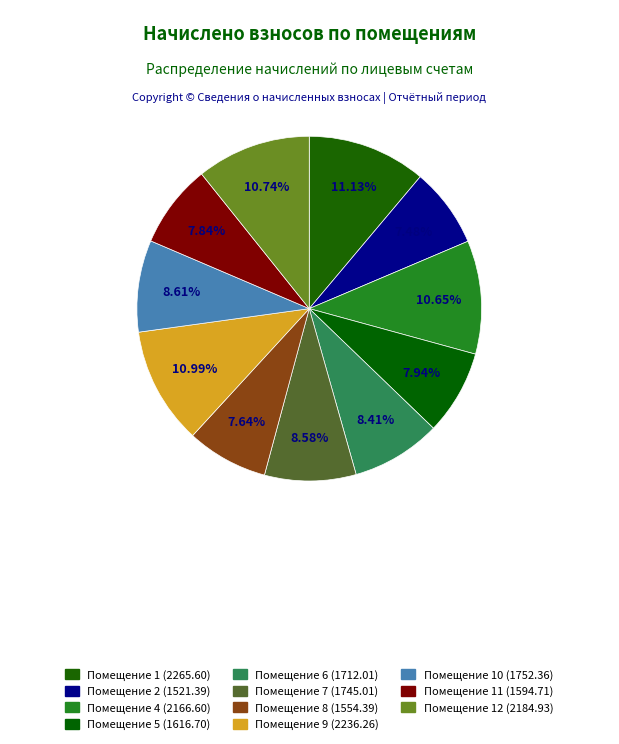

How much of the chart is everything except 1?

88.9%